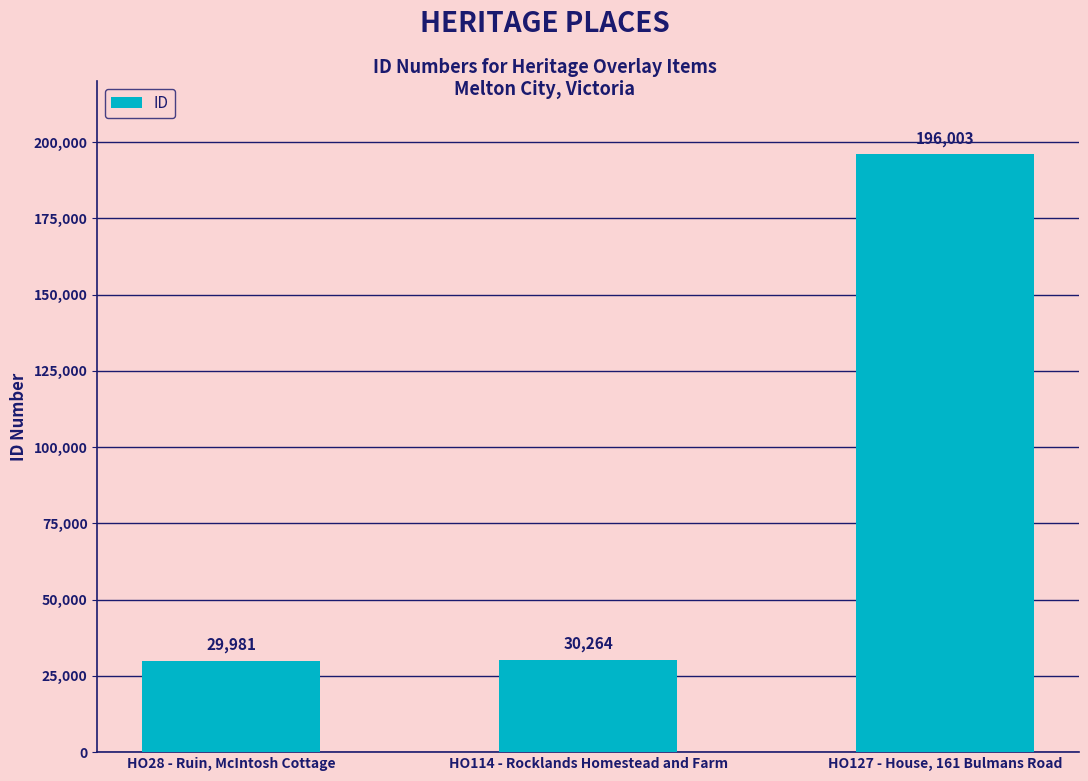

What is the difference between the second highest and minimum values?

283